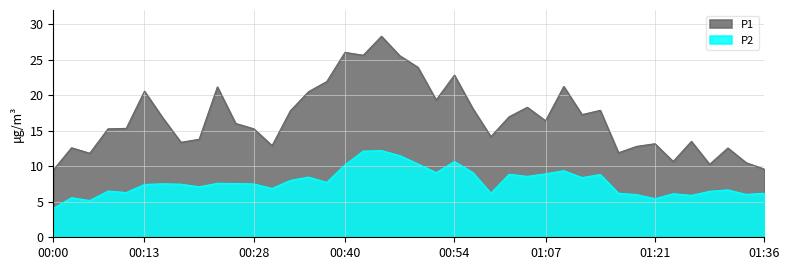

At how many categories does at least one series exceed 14?

25